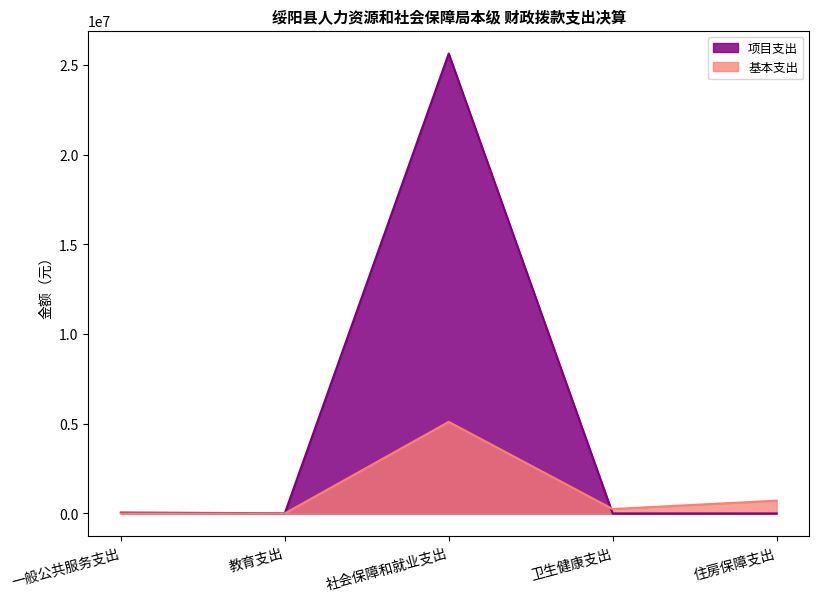

What is the average value of the 项目支出 series?

5137520